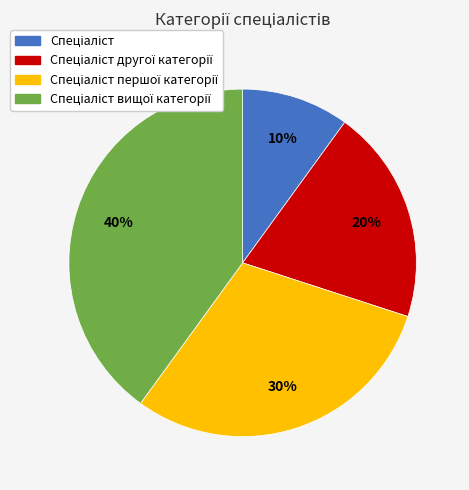

How many segments does this pie chart have?

4